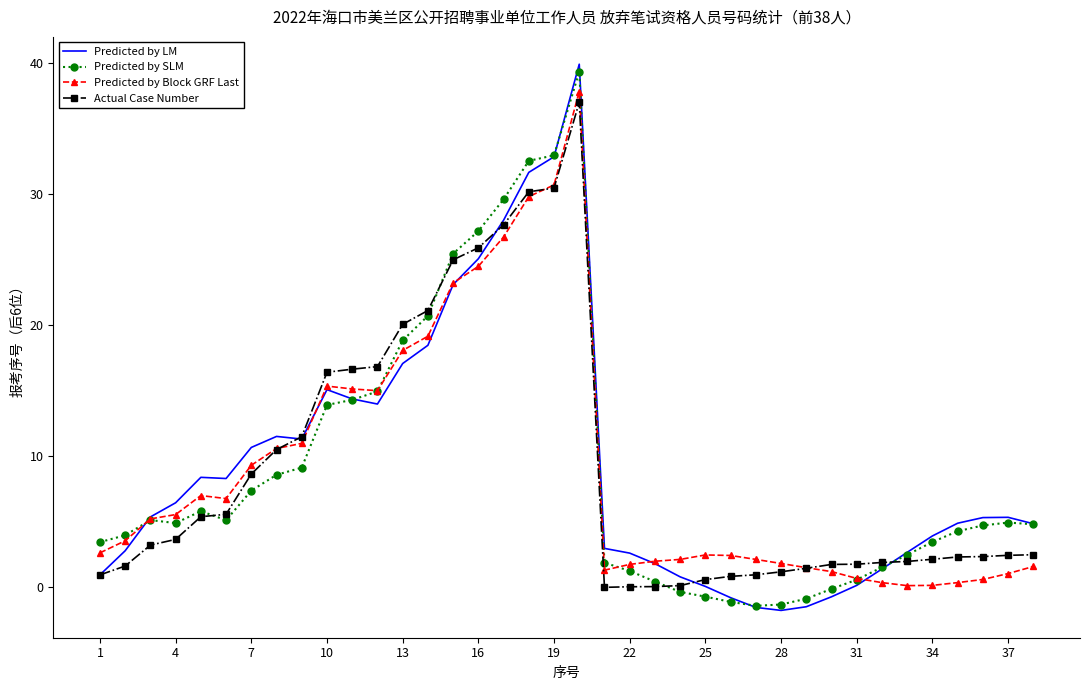

What is the highest value of the Predicted by LM series?

39.9